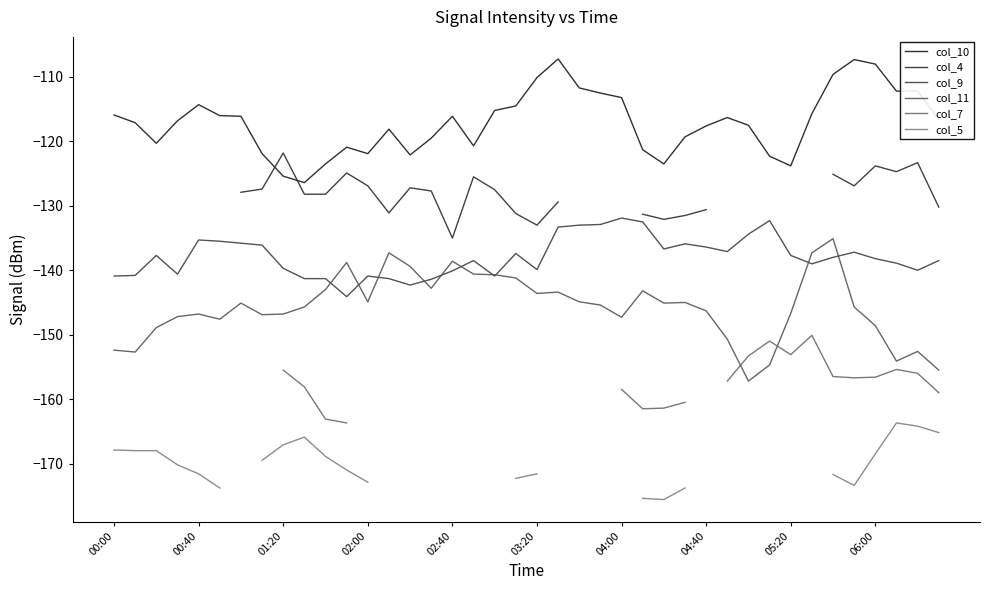

How many values in the col_10 series are below -116?

24